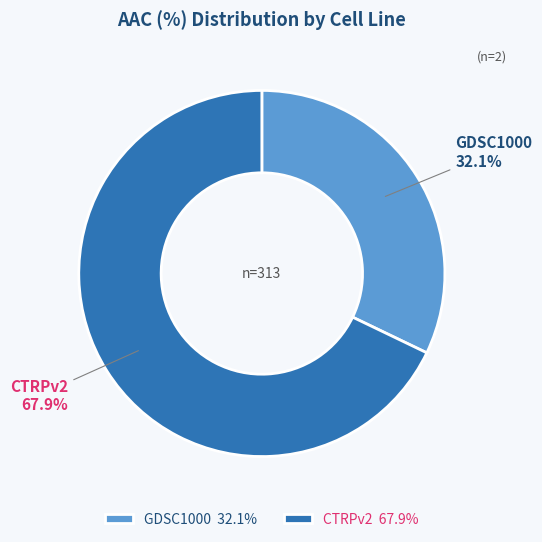

To the nearest percent, what portion does GDSC1000 represent?

32%